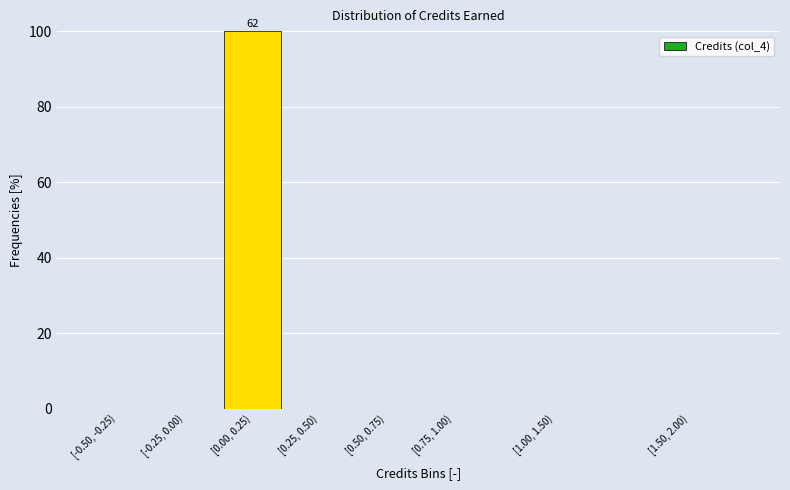

Reading left to right, what are all the values shown in this chart?

[-0.50, -0.25)=0	[-0.25, 0.00)=0	[0.00, 0.25)=100	[0.25, 0.50)=0	[0.50, 0.75)=0	[0.75, 1.00)=0	[1.00, 1.50)=0	[1.50, 2.00)=0